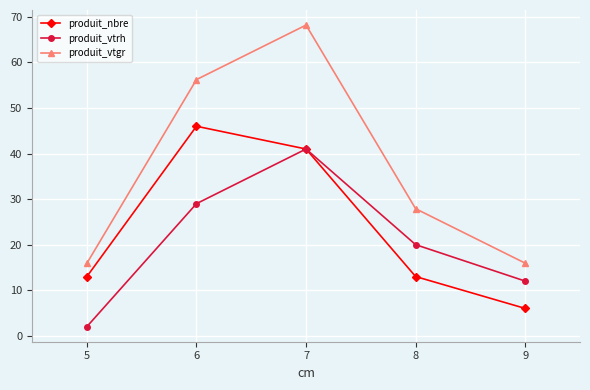

Read the produit_nbre value at 8.

13.0